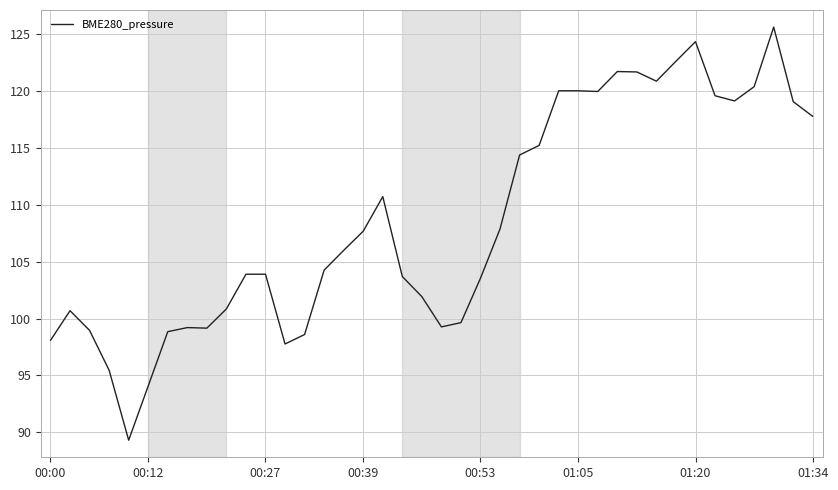

What is the greatest value displayed?

125.6